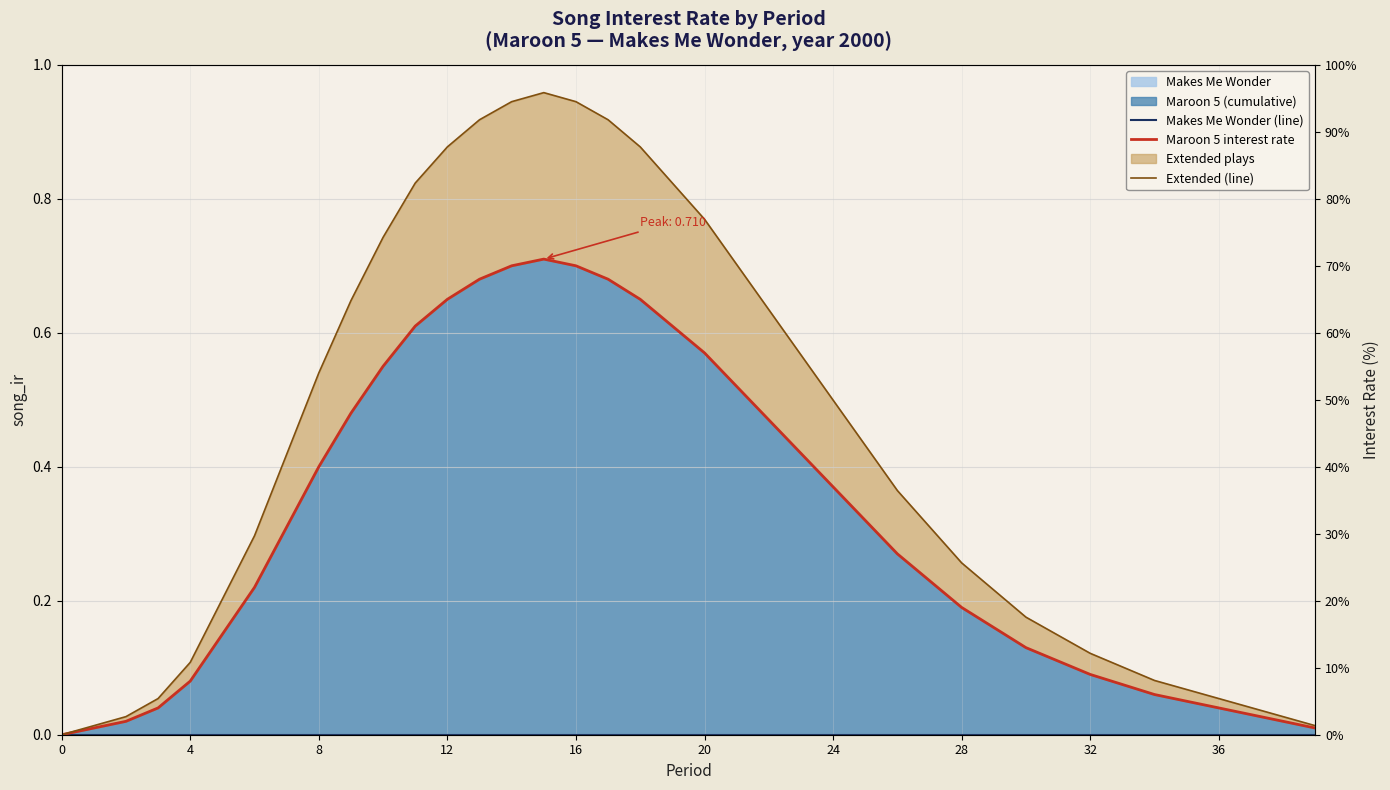

Reading left to right, what are all the values shown in this chart?

Makes Me Wonder (line): 0.0	0.0	0.0	0.0	0.0	0.0	0.0	0.0	0.0	0.0	0.0	0.0	0.0	0.0	0.0	0.0	0.0	0.0	0.0	0.0	0.0	0.0	0.0	0.0	0.0	0.0	0.0	0.0	0.0	0.0	0.0	0.0	0.0	0.0	0.0	0.0	0.0	0.0	0.0	0.0
Maroon 5 interest rate: 0.0	0.0	0.0	0.0	0.1	0.1	0.2	0.3	0.4	0.5	0.6	0.6	0.7	0.7	0.7	0.7	0.7	0.7	0.7	0.6	0.6	0.5	0.5	0.4	0.4	0.3	0.3	0.2	0.2	0.2	0.1	0.1	0.1	0.1	0.1	0.1	0.0	0.0	0.0	0.0
Extended (line): 0.0	0.0	0.0	0.1	0.1	0.2	0.3	0.4	0.5	0.6	0.7	0.8	0.9	0.9	0.9	1.0	0.9	0.9	0.9	0.8	0.8	0.7	0.6	0.6	0.5	0.4	0.4	0.3	0.3	0.2	0.2	0.1	0.1	0.1	0.1	0.1	0.1	0.0	0.0	0.0